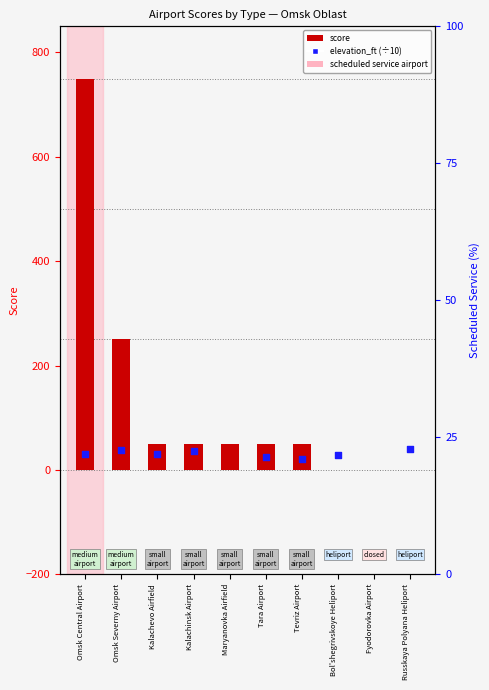

Which series reaches the maximum Y coordinate?

score